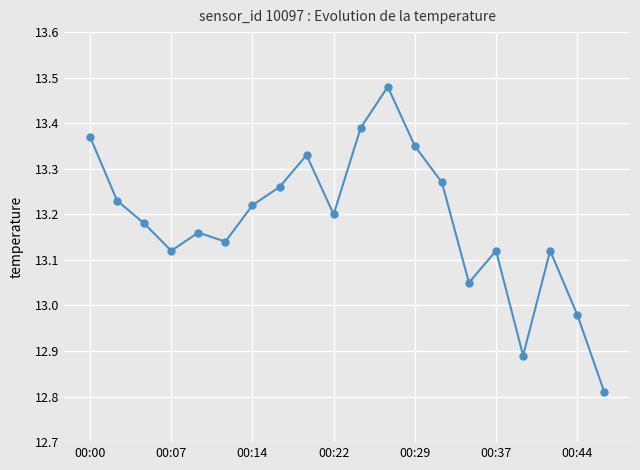

What is the difference between the maximum and minimum values?

0.7